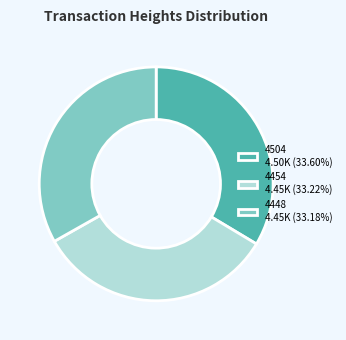

How many slices are in this pie chart?

3